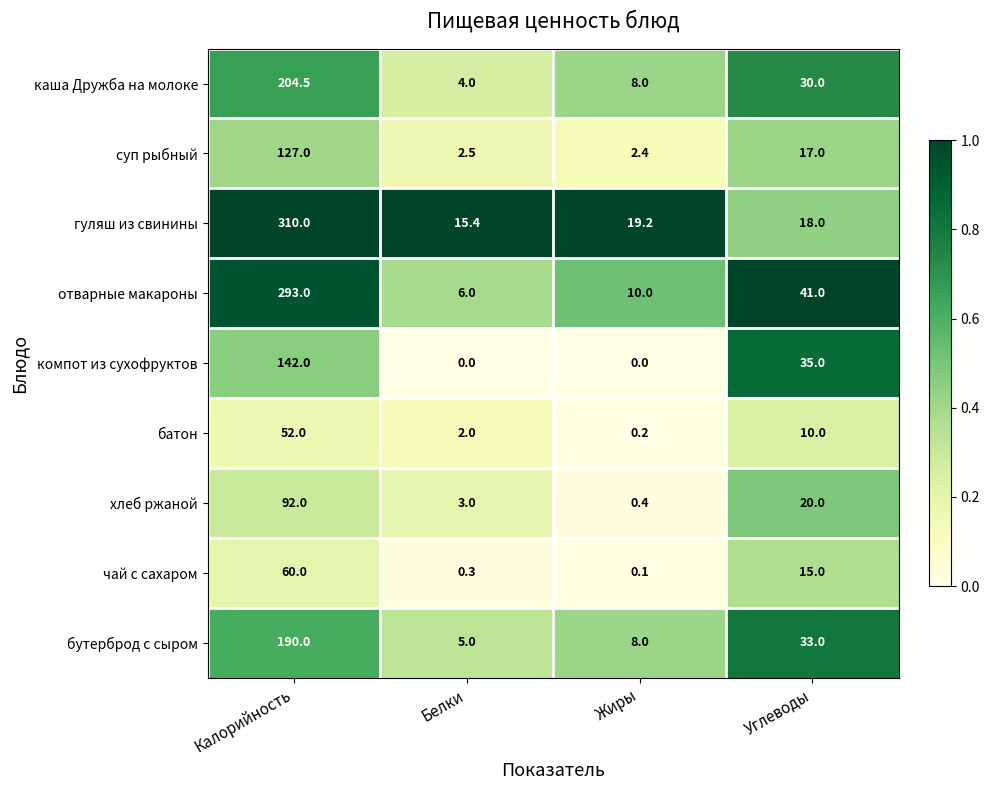

What is the difference between the maximum and second lowest values in the отварные макароны series?

283.0